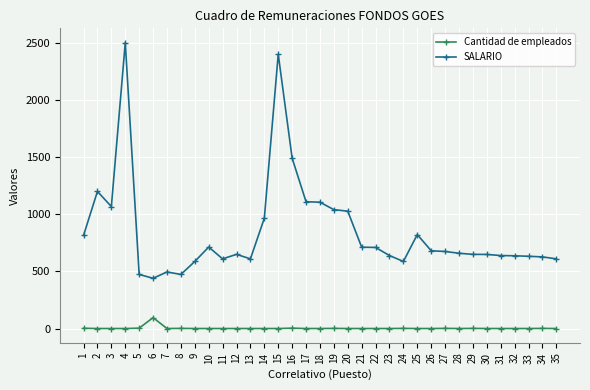

Rank the series by their maximum value, from highest to lowest.

SALARIO, Cantidad de empleados